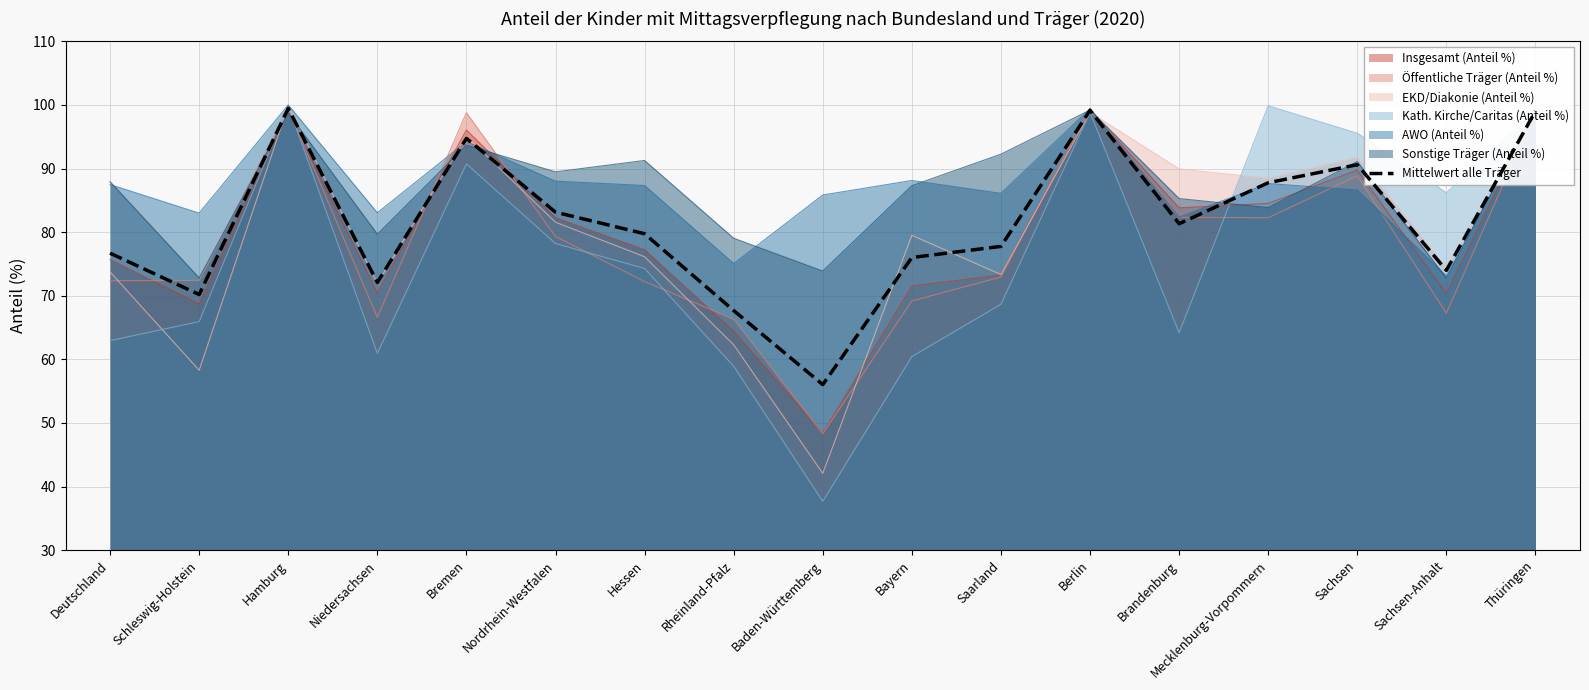

The chart shows a value of 172.7 at Berlin. True or false?

False